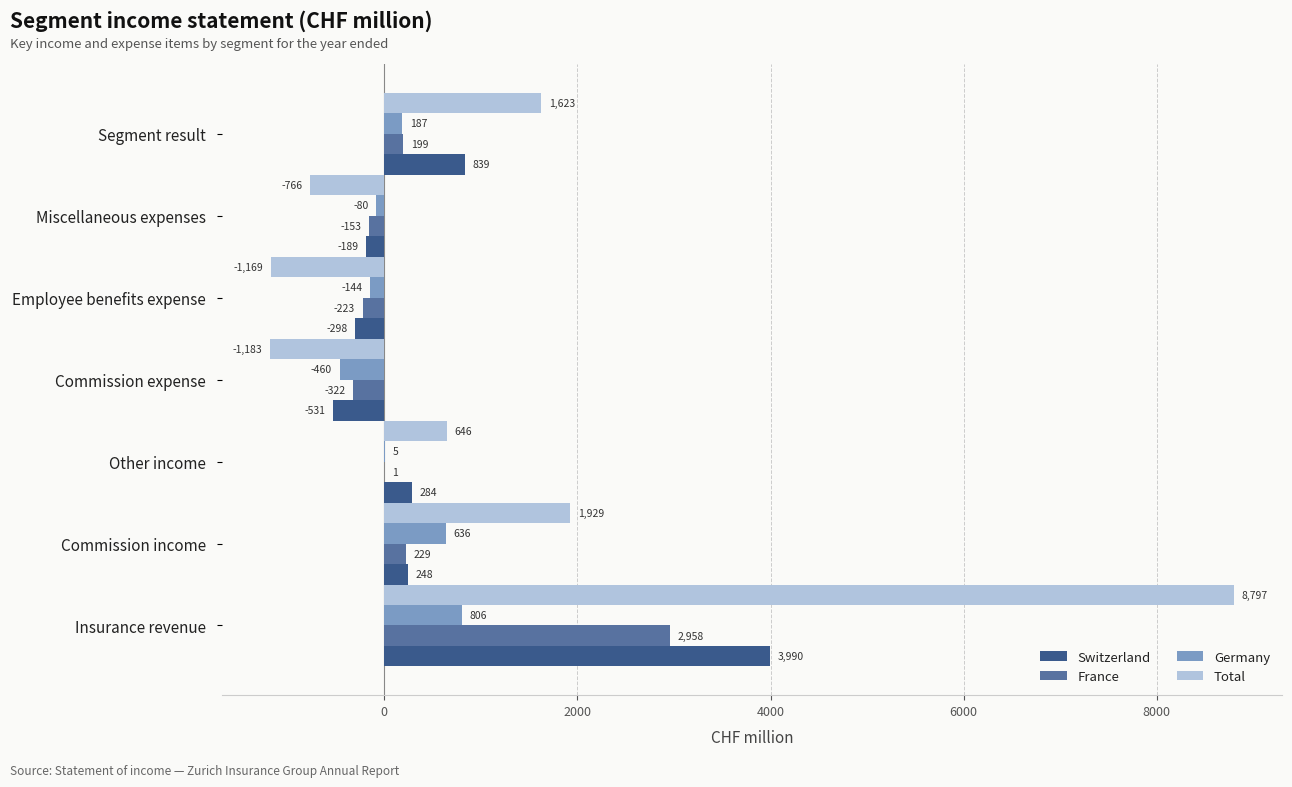

Which series has the largest total across all categories?

Total